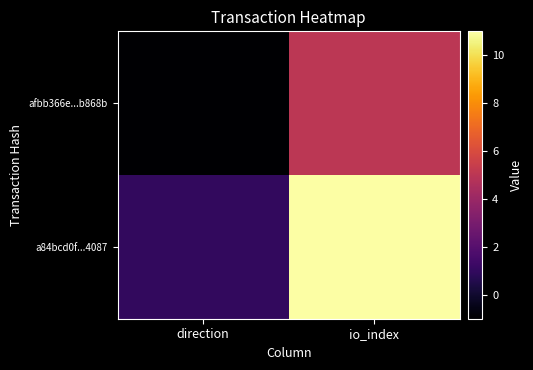

Reading left to right, list all the values displayed in this chart.

afbb366e...b868b: direction=-1	io_index=5
a84bcd0f...4087: direction=1	io_index=11